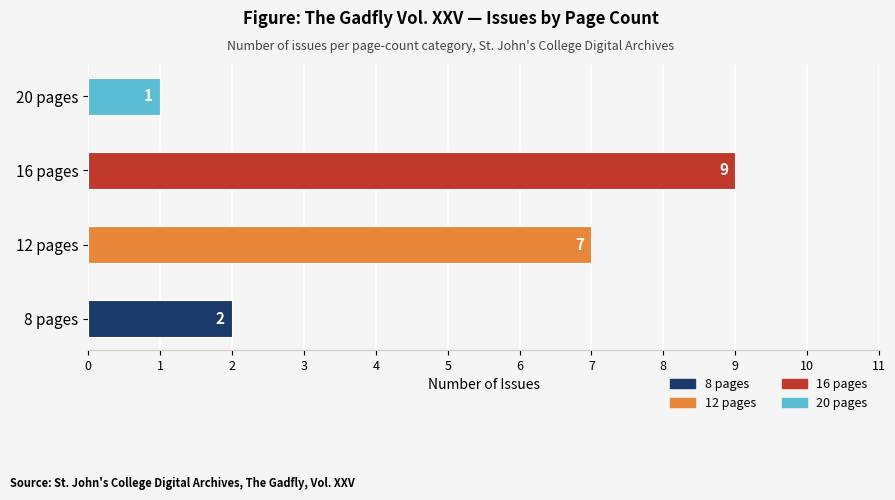

What is the label of the 3rd bar from the left?

16 pages